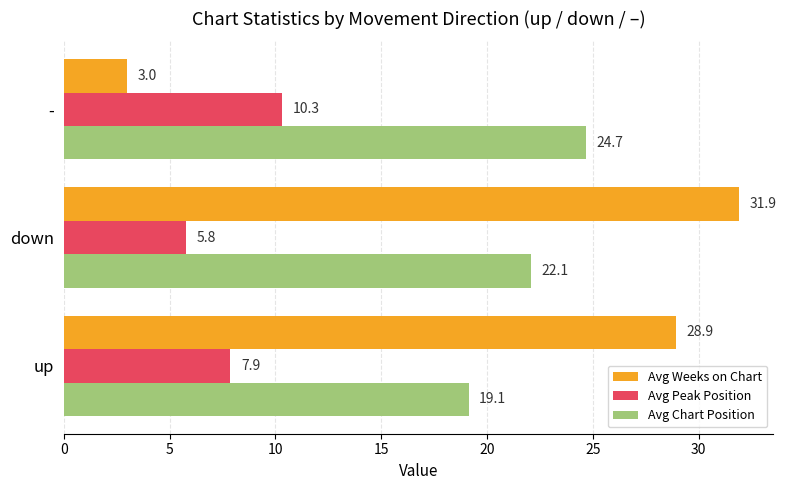

What is the sum of the Avg Peak Position values at - and down?

16.1